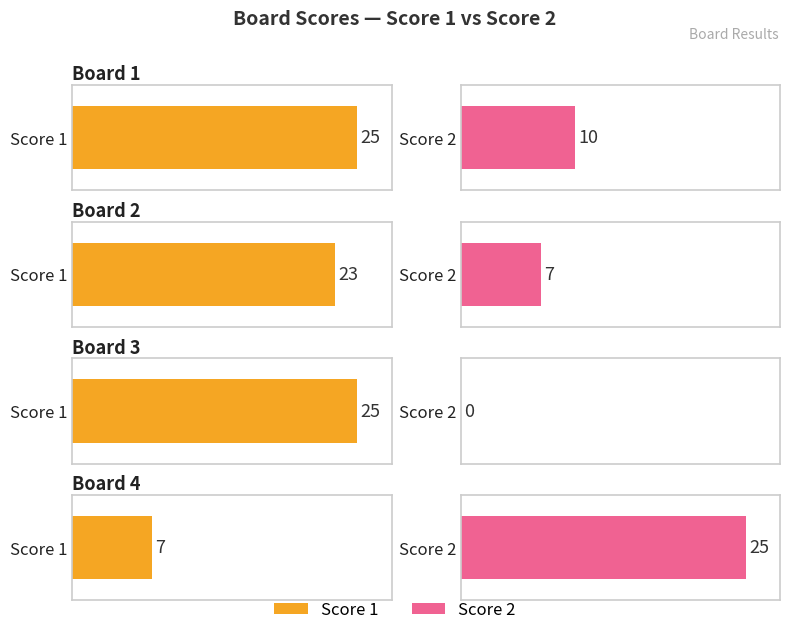

Between Board 3 and Board 4, which series saw the biggest shift?

Score 2